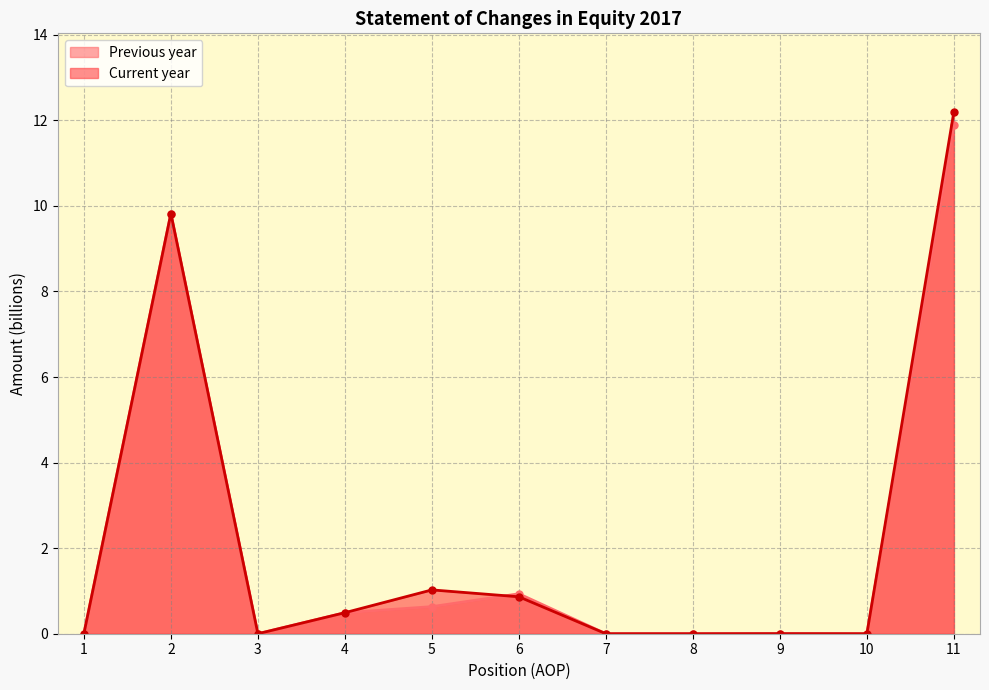

Is the value of Previous year at 11 greater than the value of Current year at 3?

Yes